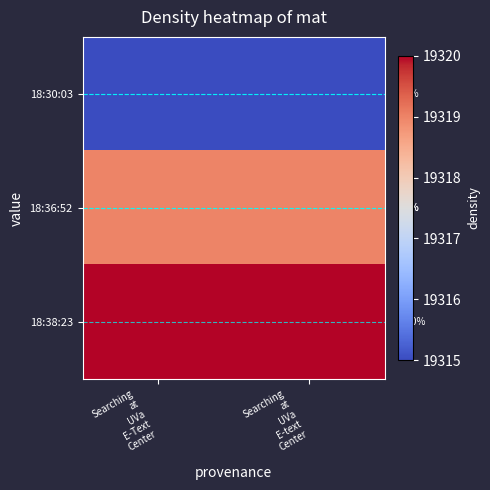

Is it true that 18:36:52 equals 4181 at Searching at UVa E-text Center?

False